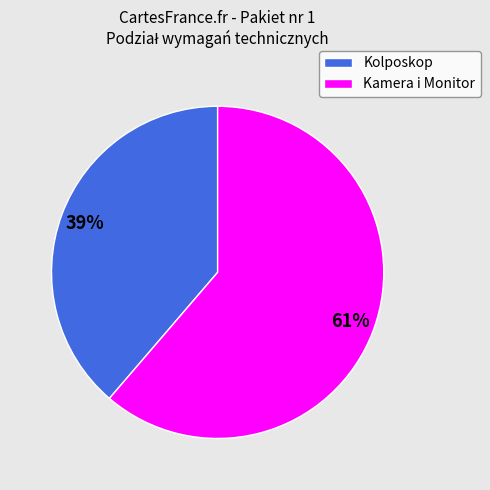

Is there any slice that represents more than half of the pie?

Yes